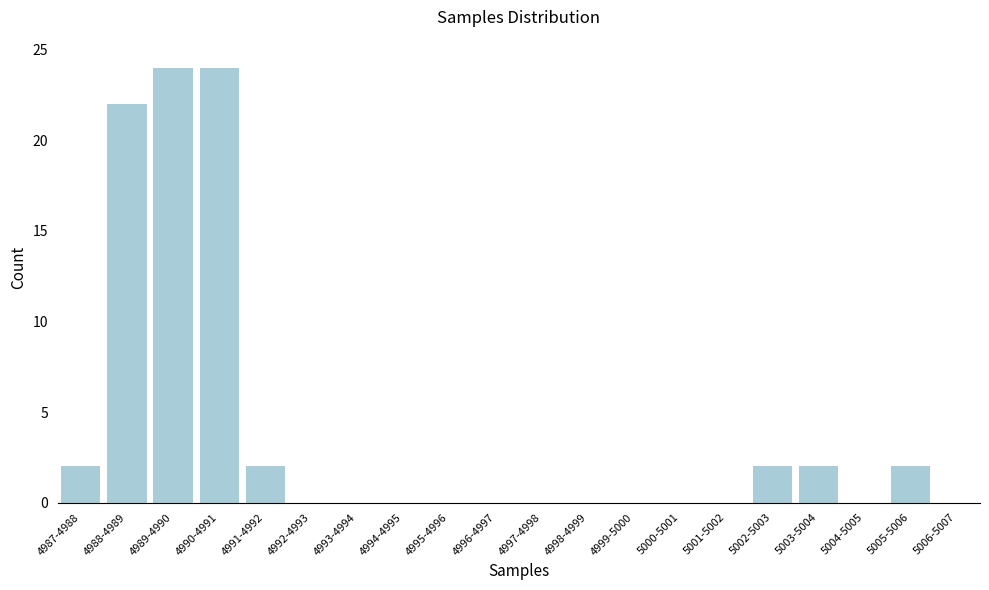

Reading left to right, extract all data points from this chart.

4987-4988=2	4988-4989=22	4989-4990=24	4990-4991=24	4991-4992=2	4992-4993=0	4993-4994=0	4994-4995=0	4995-4996=0	4996-4997=0	4997-4998=0	4998-4999=0	4999-5000=0	5000-5001=0	5001-5002=0	5002-5003=2	5003-5004=2	5004-5005=0	5005-5006=2	5006-5007=0